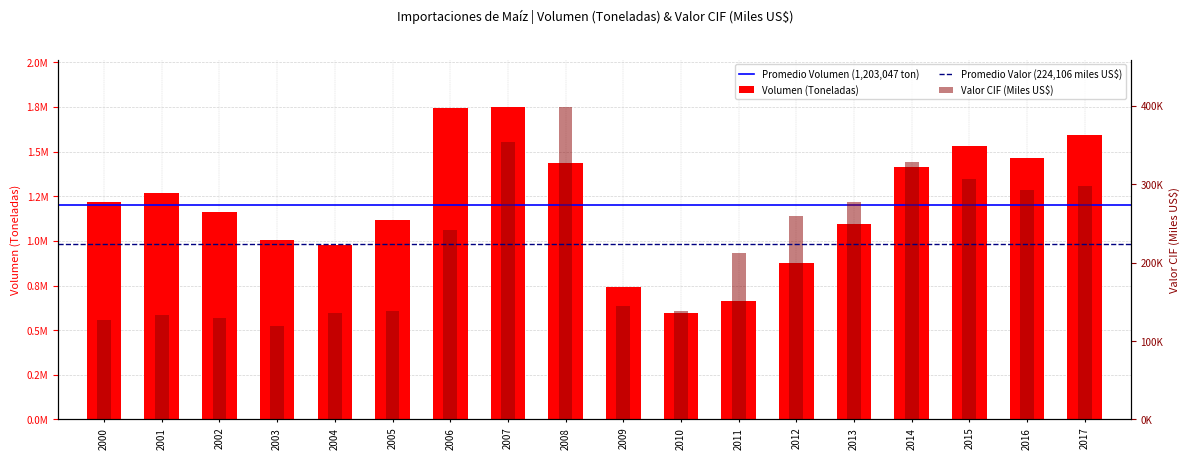

What is the value of the Volumen (Toneladas) bar at the 6th from the left?

1119083.6